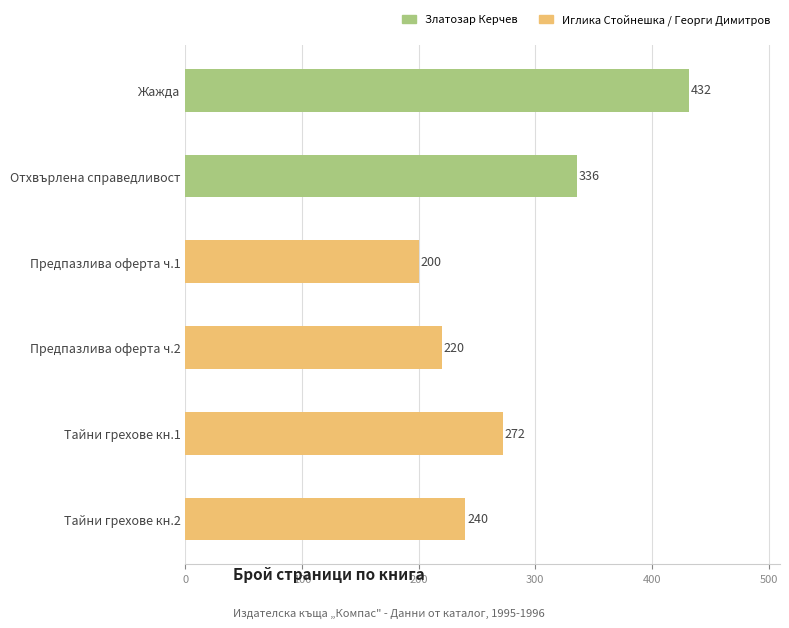

Rank the categories by value from lowest to highest.

Предпазлива оферта ч.1, Предпазлива оферта ч.2, Тайни грехове кн.2, Тайни грехове кн.1, Отхвърлена справедливост, Жажда